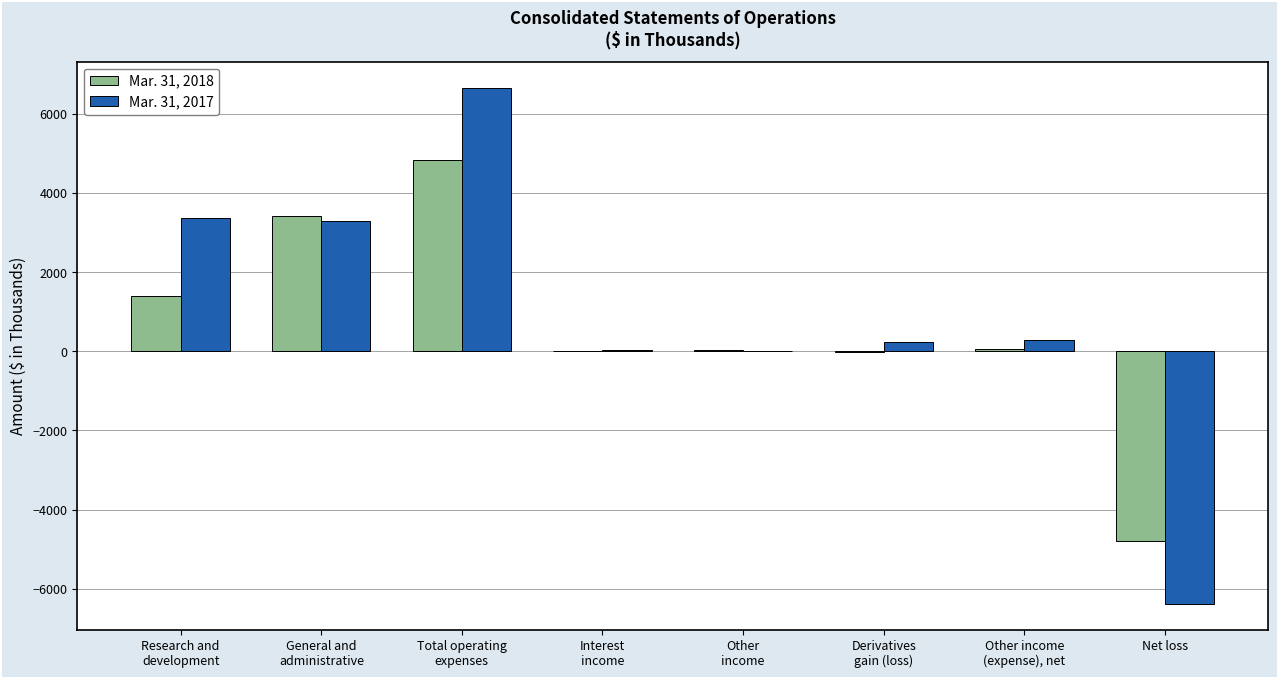

What are all the series names shown in the legend?

Mar. 31, 2018, Mar. 31, 2017